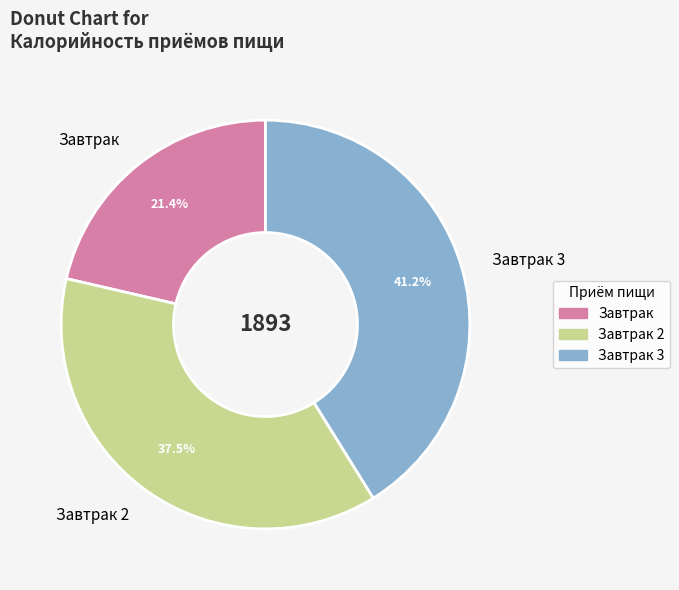

How many slices are in this pie chart?

3